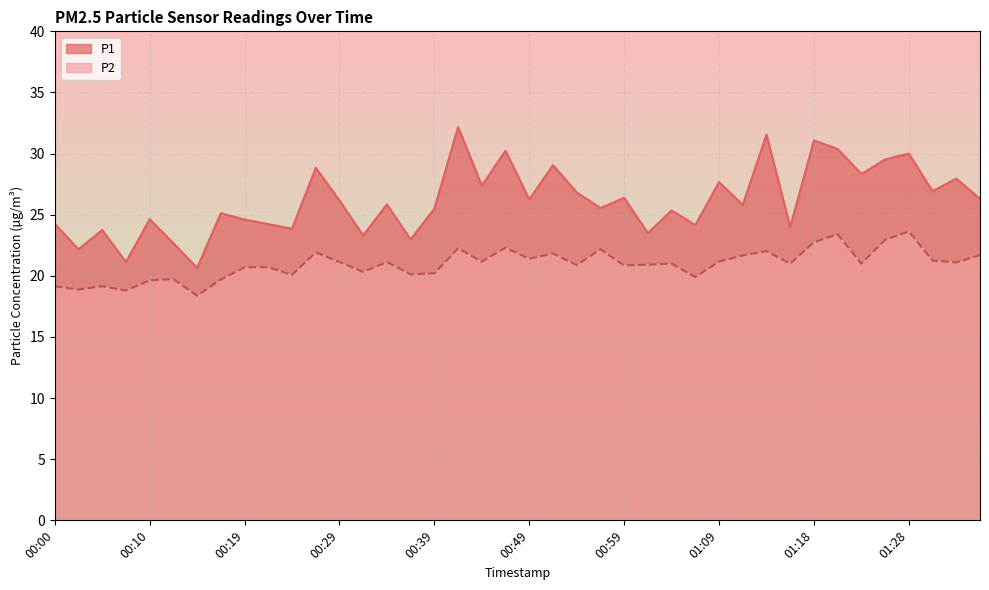

Which series has the widest spread of values?

P1